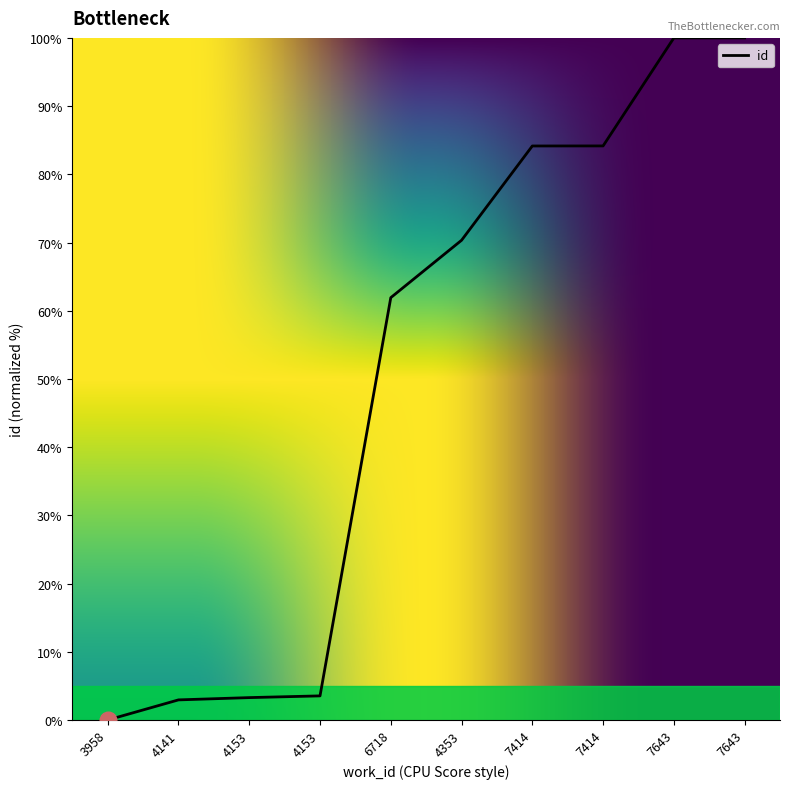

Reading left to right, transcribe all the data shown in this chart.

3958=0.0	4141=2.9	4153=3.3	4153=3.5	6718=61.9	4353=70.3	7414=84.2	7414=84.2	7643=100.0	7643=100.0